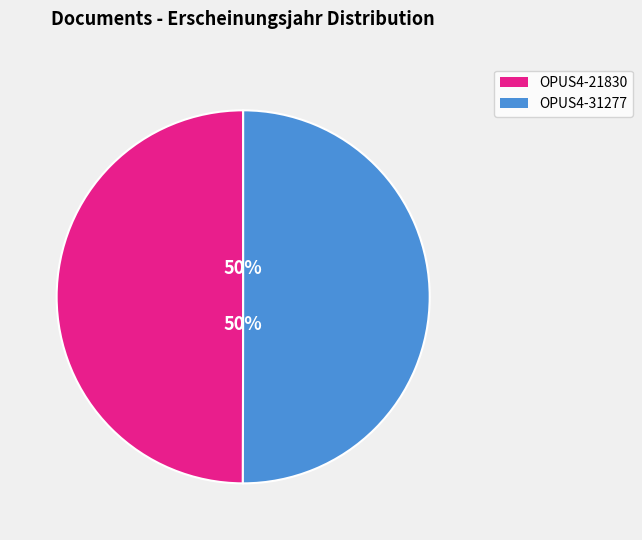

To the nearest percent, what is the average slice percentage?

50%